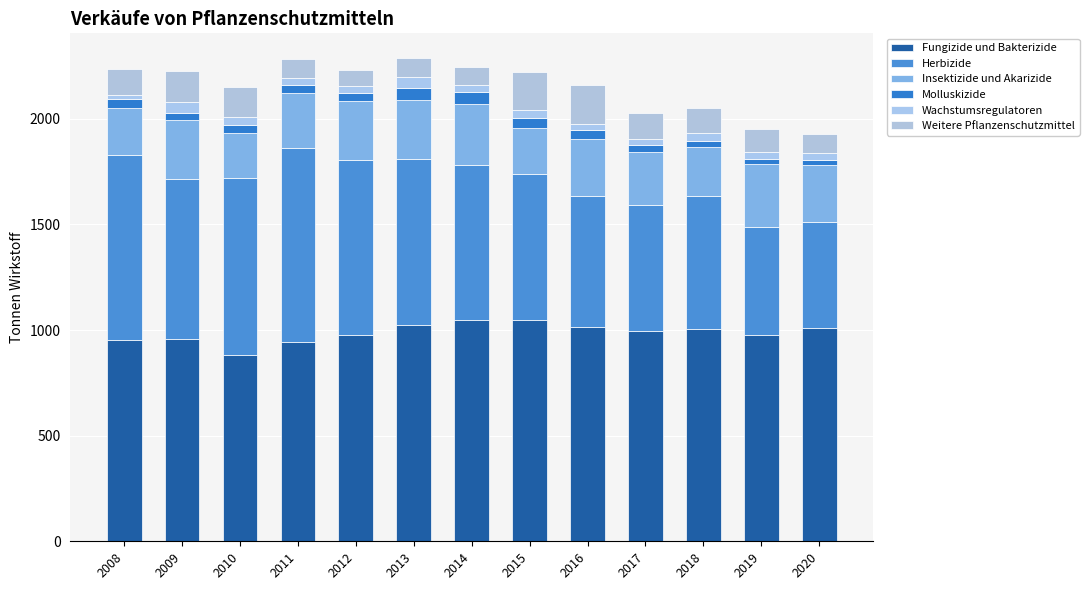

At 2010, list the series in order from smallest to largest.

Wachstumsregulatoren, Molluskizide, Weitere Pflanzenschutzmittel, Insektizide und Akarizide, Herbizide, Fungizide und Bakterizide